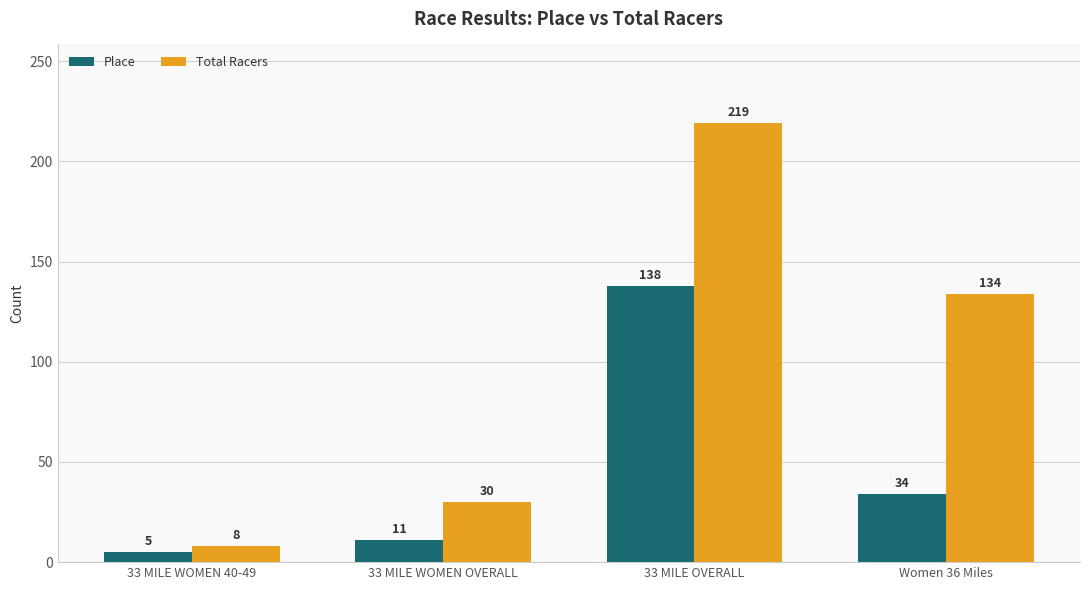

Between 33 MILE WOMEN 40-49 and 33 MILE OVERALL, which series saw the biggest shift?

Total Racers